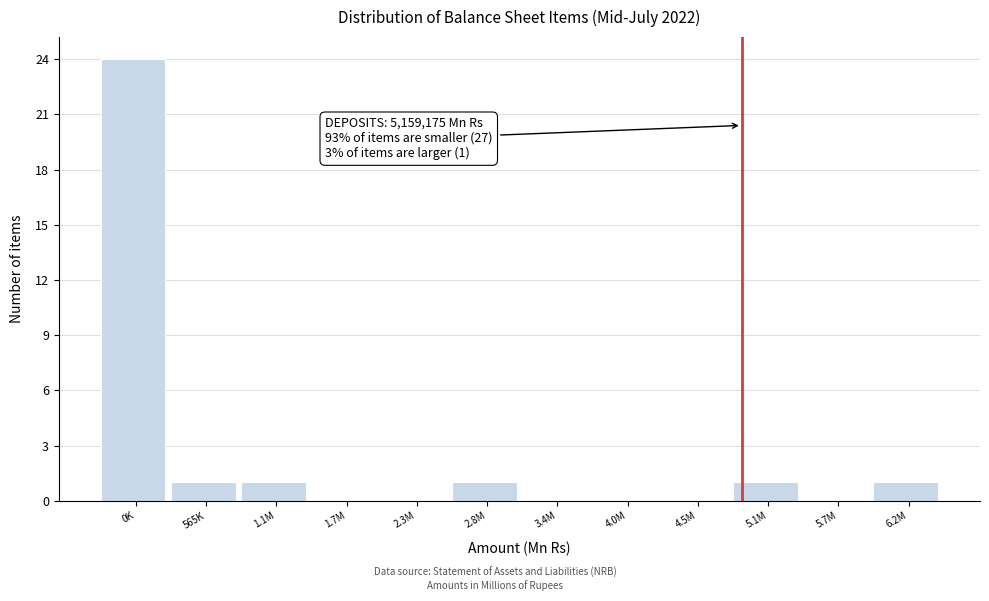

Reading left to right, extract all data points from this chart.

0K=24	565K=1	1.1M=1	1.7M=0	2.3M=0	2.8M=1	3.4M=0	4.0M=0	4.5M=0	5.1M=1	5.7M=0	6.2M=1